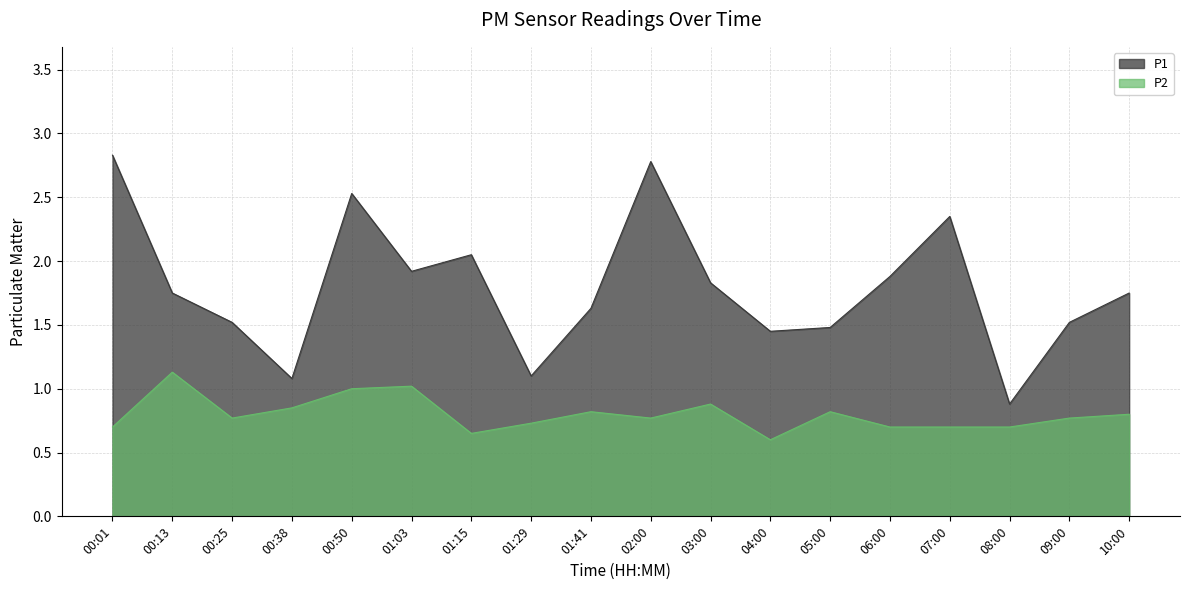

Rank the series by their average value, from lowest to highest.

P2, P1